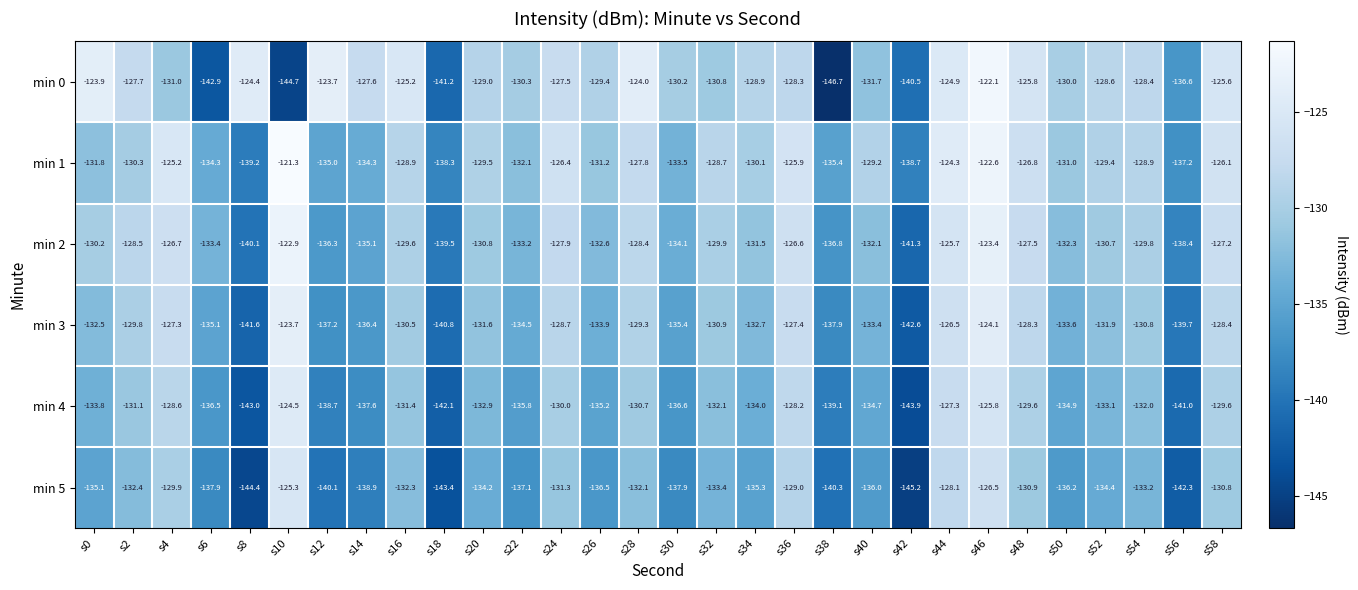

What is the average value of the min 4 series?

-133.8